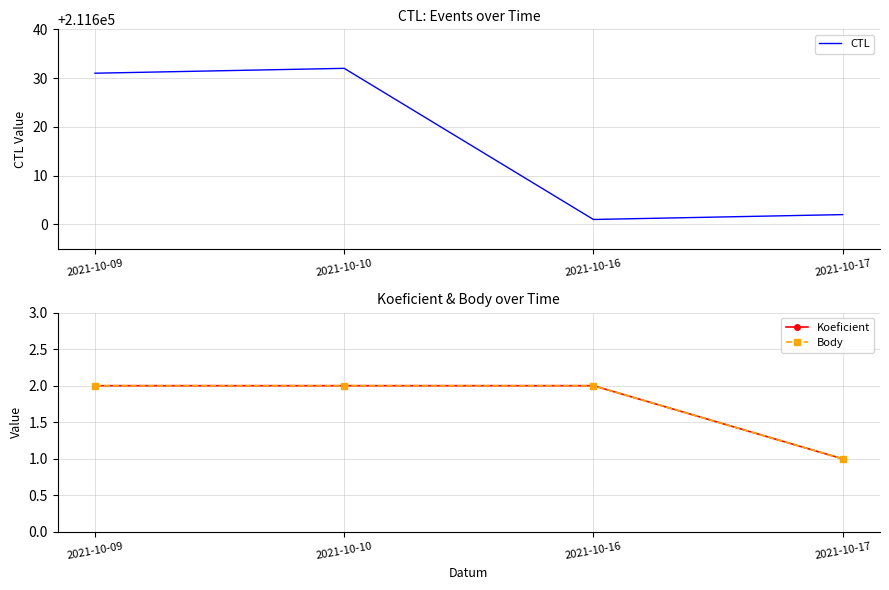

What is the difference between the highest and lowest values at 2021-10-10?

211630